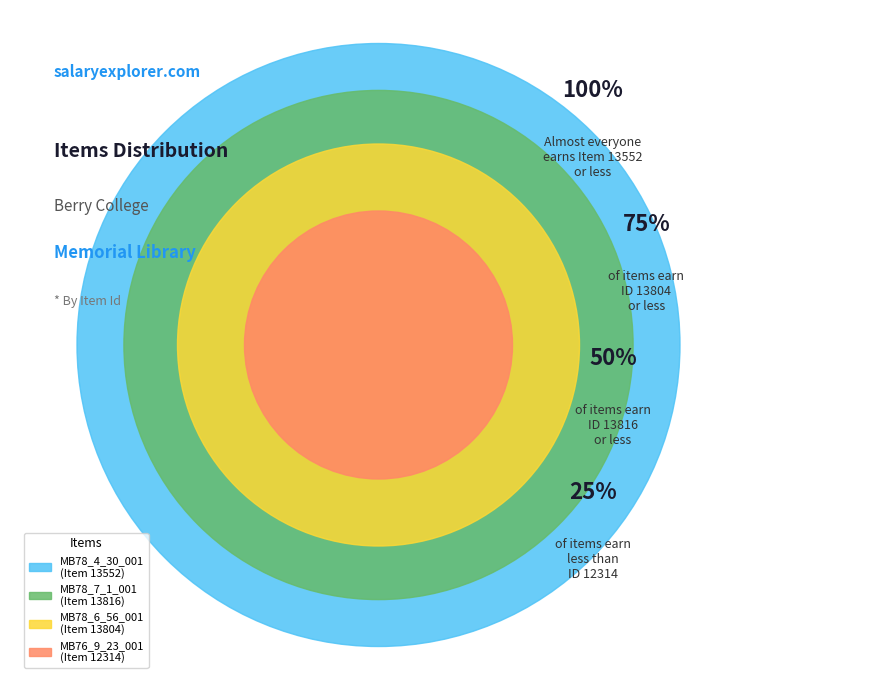

Is there a majority slice in this chart?

No